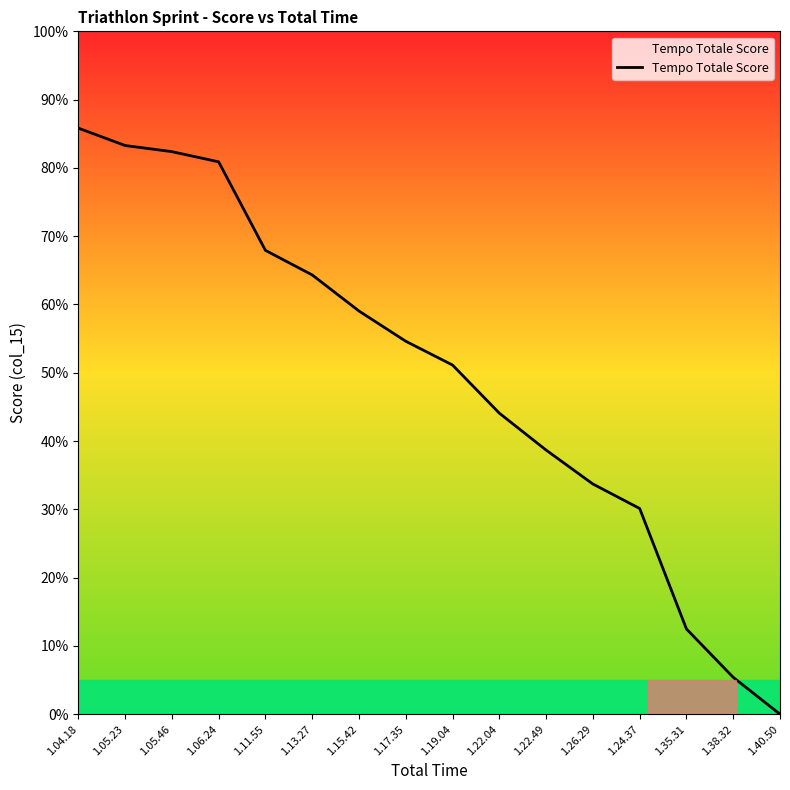

What is the change in value from 1.17.35 to 1.38.32?

-49.2